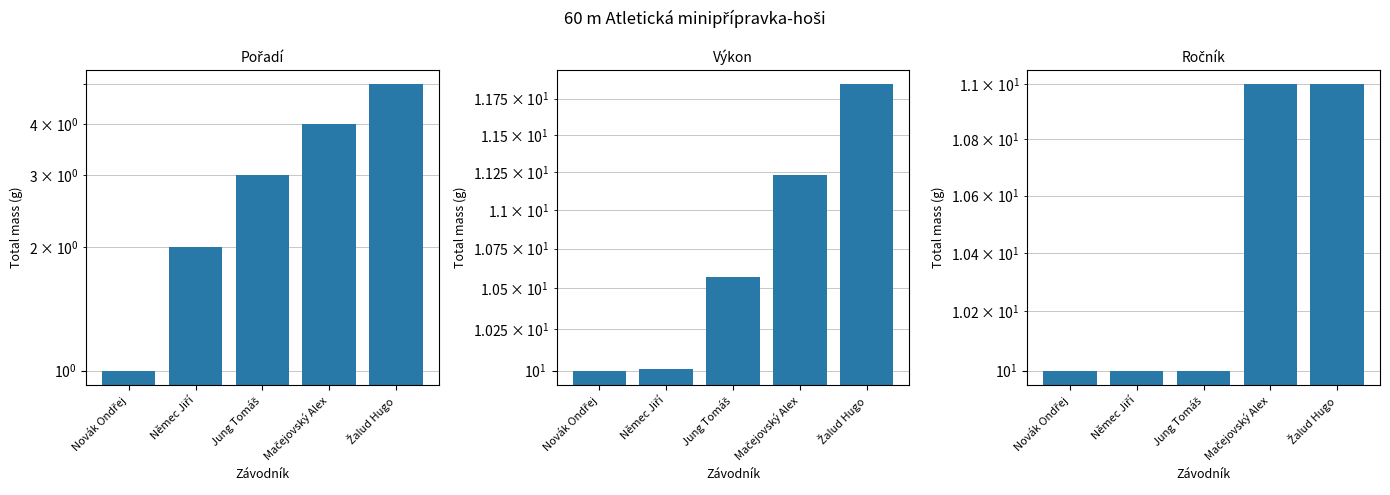

What value does the Výkon series have at Žalud Hugo?

11.8